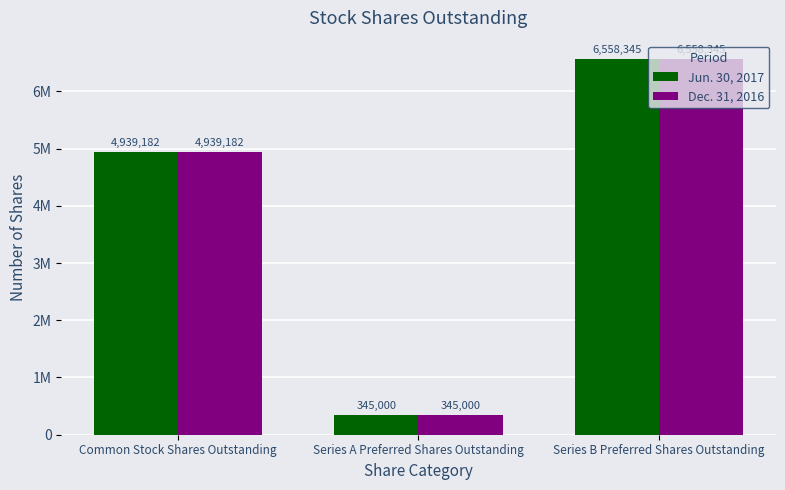

True or false: Jun. 30, 2017 has a value of 1920086 at Series B Preferred Shares Outstanding.

False